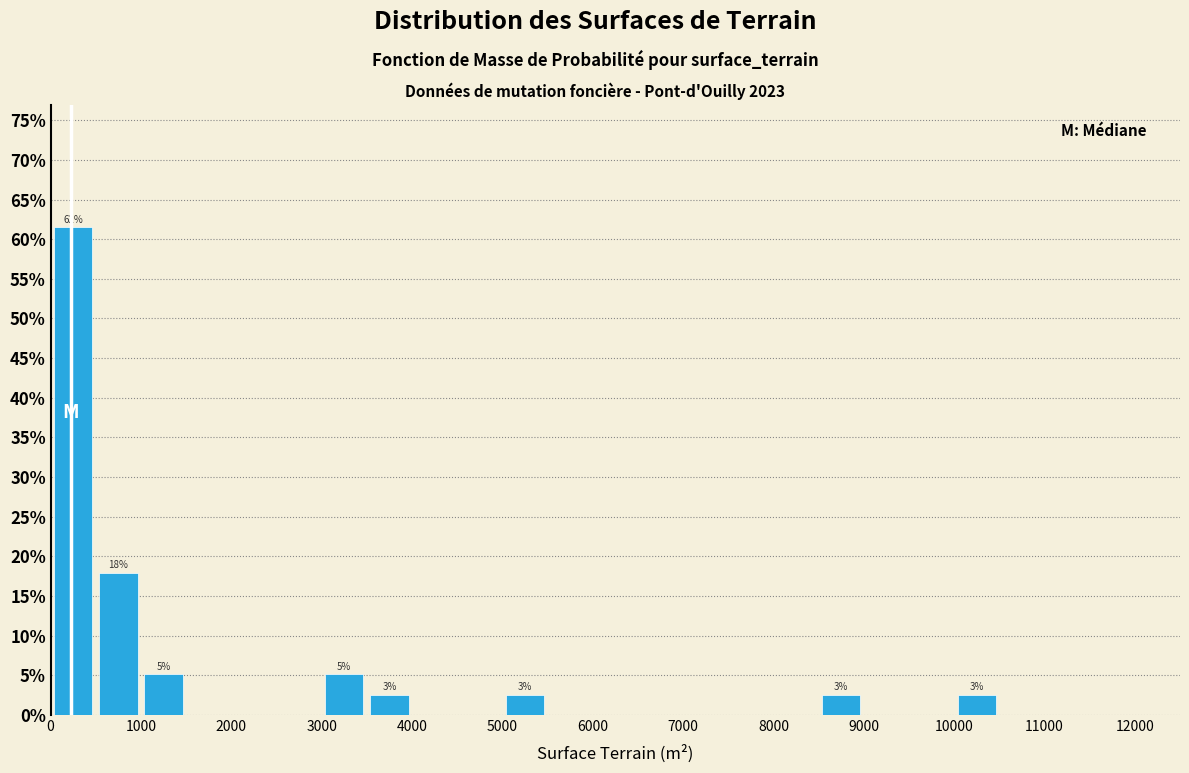

Over which range of the x-axis is the bar tallest?

0 to 500